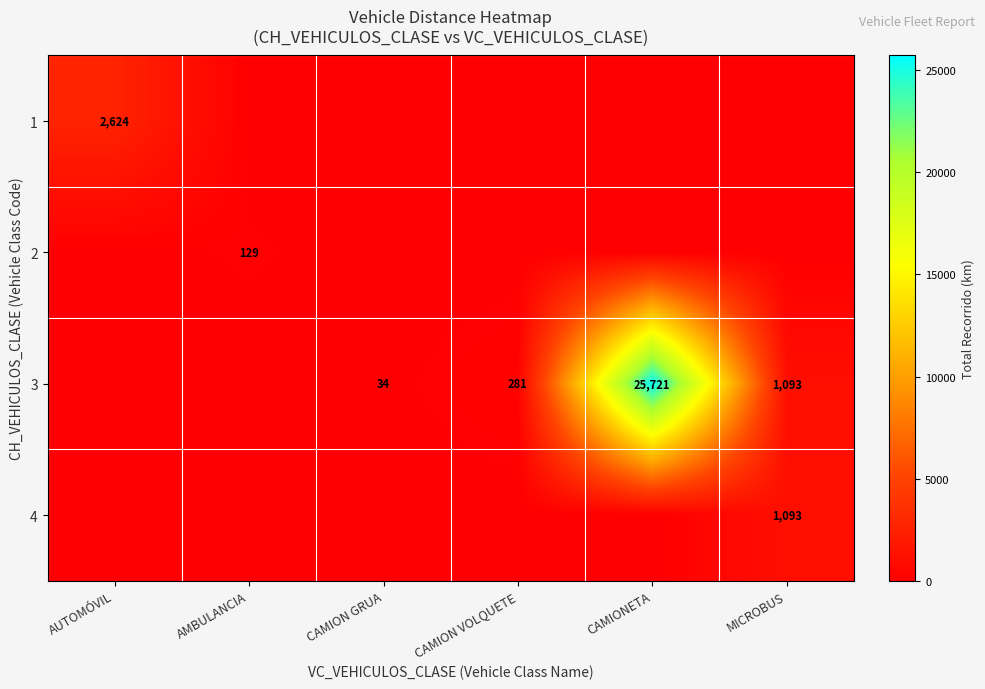

The 3 series shows 14351 at CAMIONETA. True or false?

False